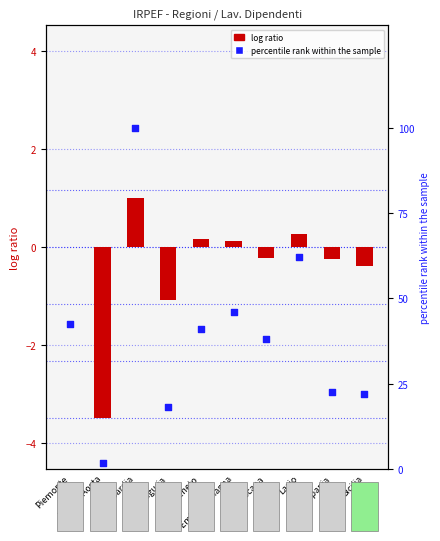

Is the value of percentile rank within the sample at Piemonte greater than the value of log ratio at Veneto?

Yes